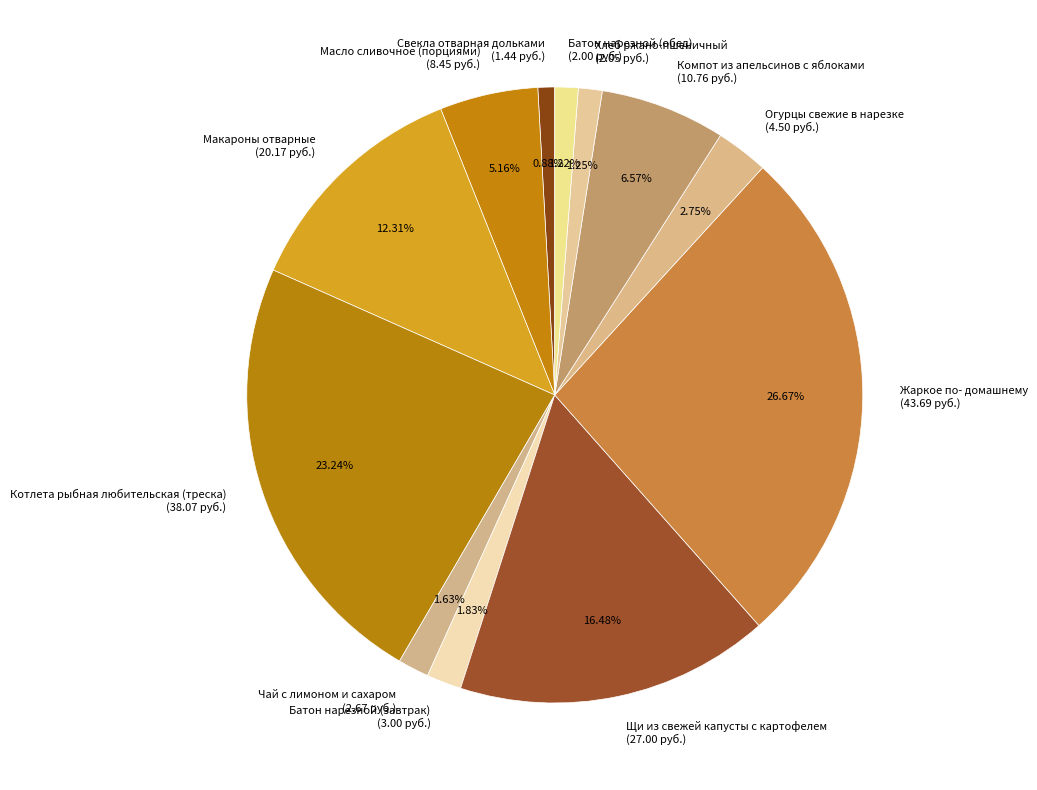

Is it true that Котлета рыбная любительская (треска) is 23% of the pie?

True